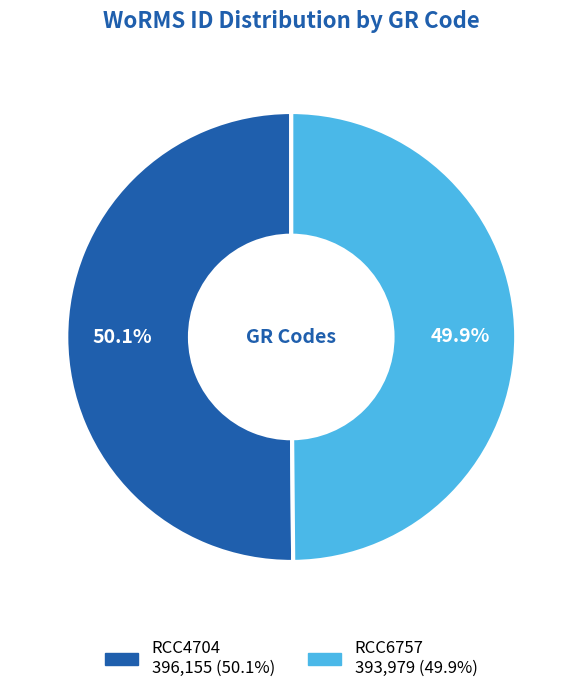

Approximately how many times larger is the value at RCC6757 compared to RCC4704?

1.0